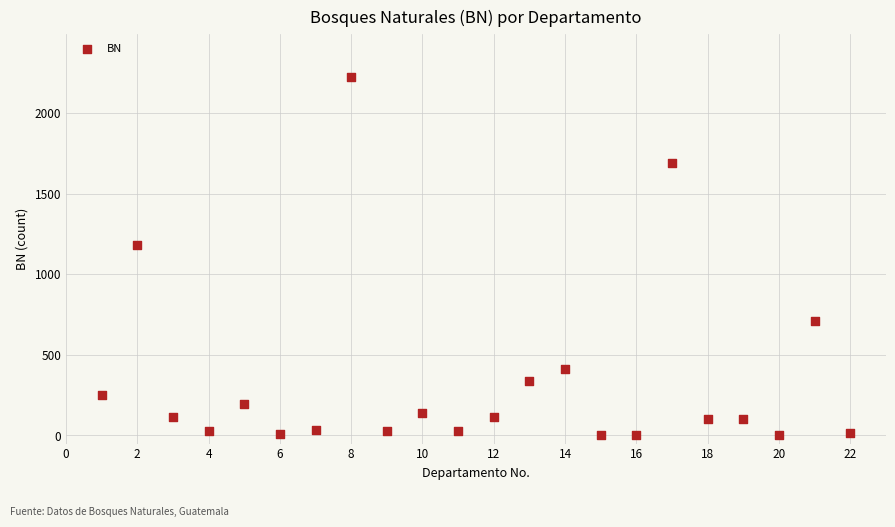

What Y value in the scatter plot is closest to 1112?

1183